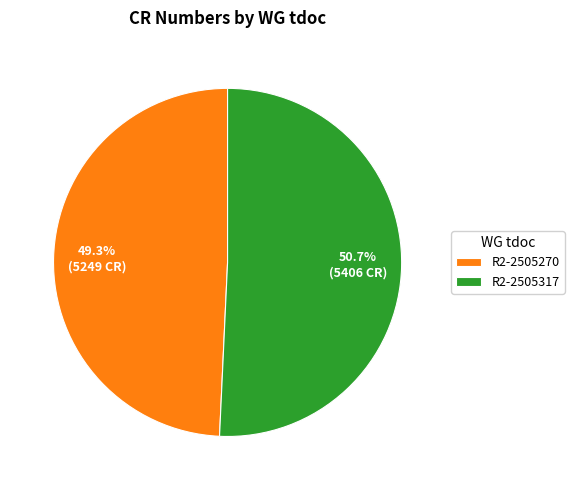

To the nearest percent, what percentage of the pie is R2-2505270?

49%